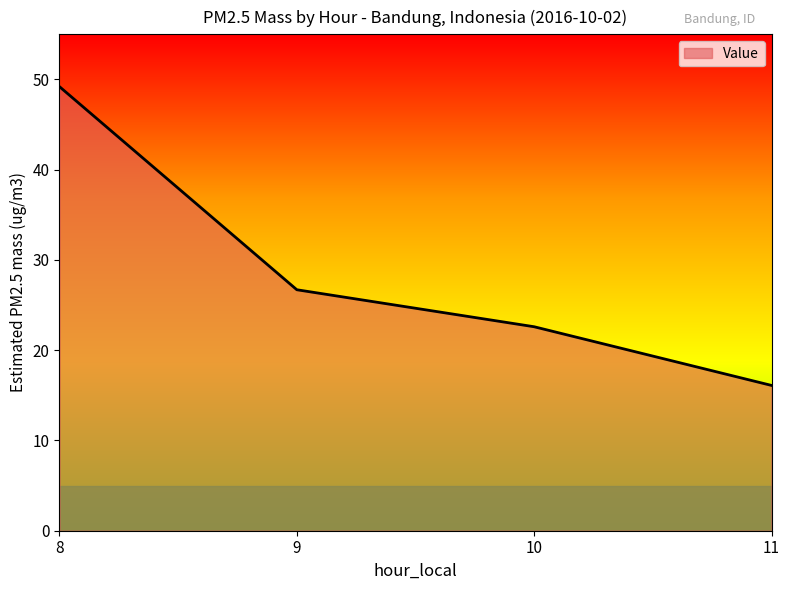

What is the sum of all values?

114.6